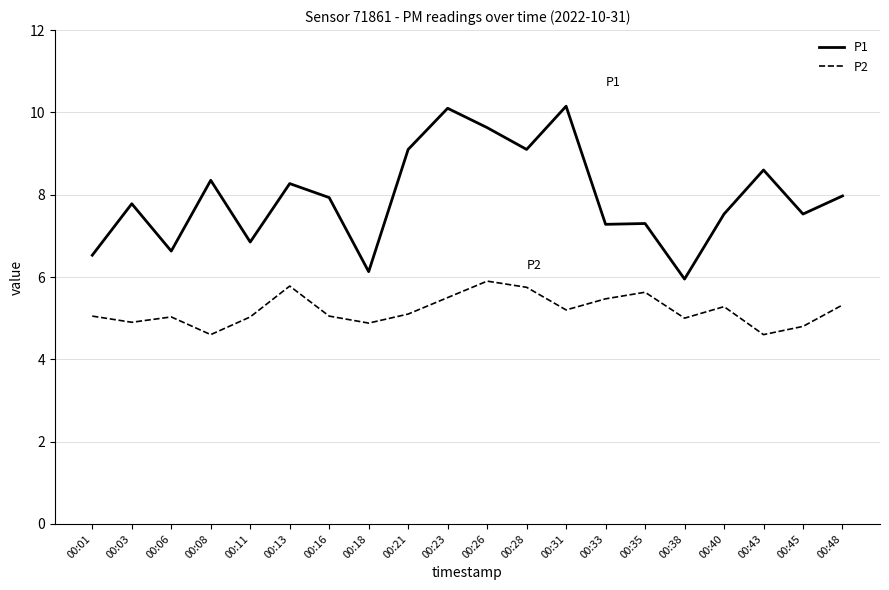

What is the greatest value displayed?

10.2